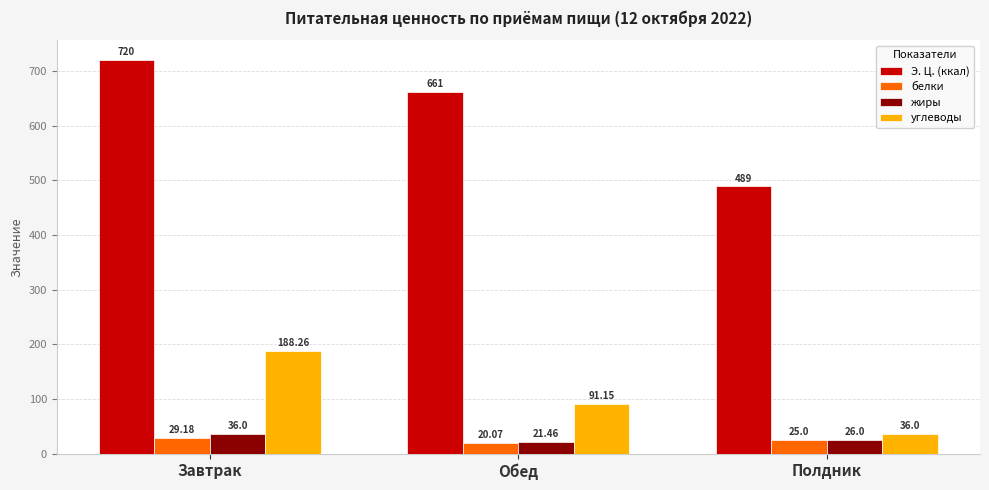

What is the smallest value displayed?

20.1